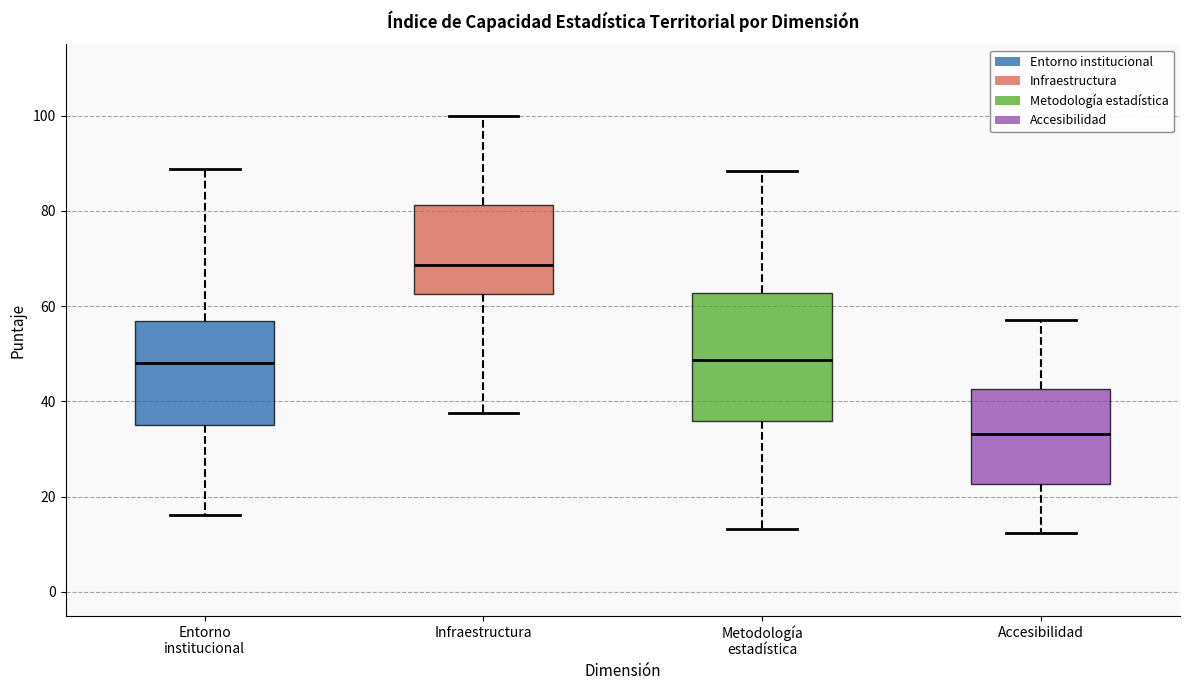

Reading left to right, transcribe this box plot: for each box, give where its median line is, the range the box spans, and where its two whiskers end, as read against the y-axis. The values are not printed on the chart, so give them approximately, as read against the axis.

Entorno institucional: median 48, box 34 to 56, whiskers 16 to 88
Infraestructura: median 68, box 62 to 82, whiskers 38 to 100
Metodología estadística: median 48, box 36 to 62, whiskers 14 to 88
Accesibilidad: median 34, box 22 to 42, whiskers 12 to 58